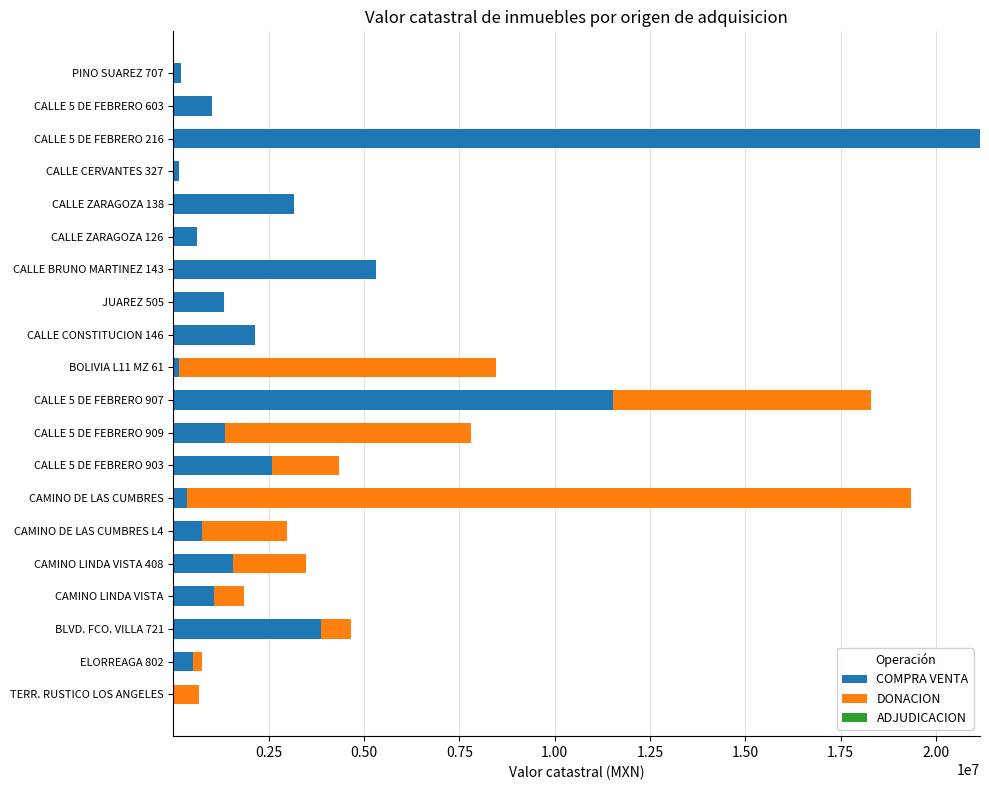

The value of COMPRA VENTA at CALLE 5 DE FEBRERO 216 is 21157535.3. True or false?

True